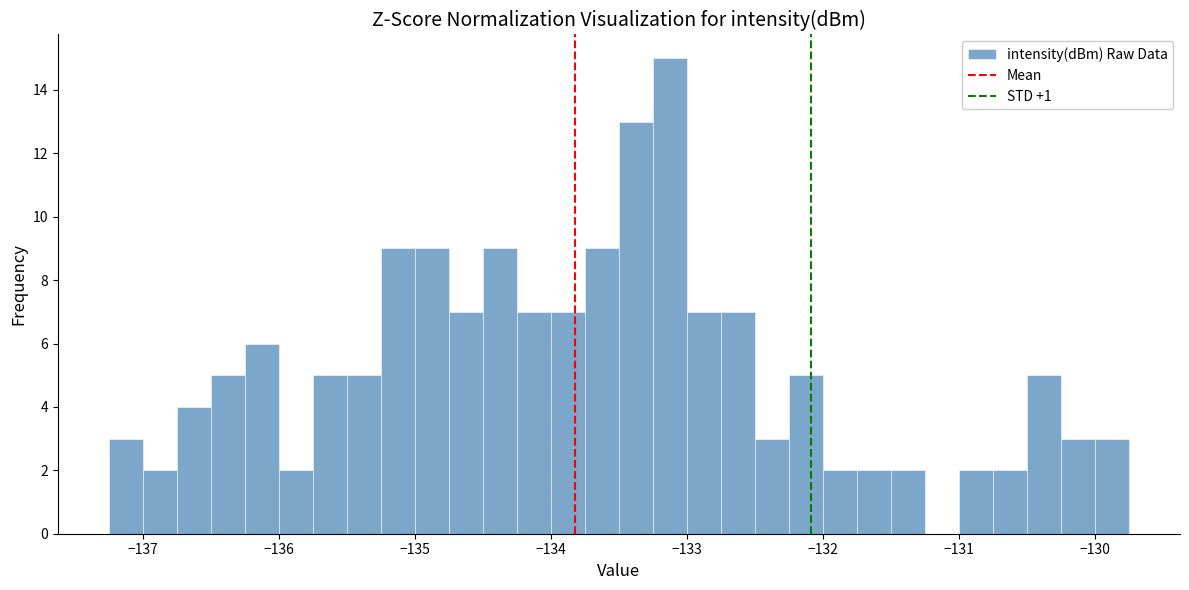

Around what value on the x-axis is the tallest bar? Give the approximate position of its centre, as read against the axis.

-133.1